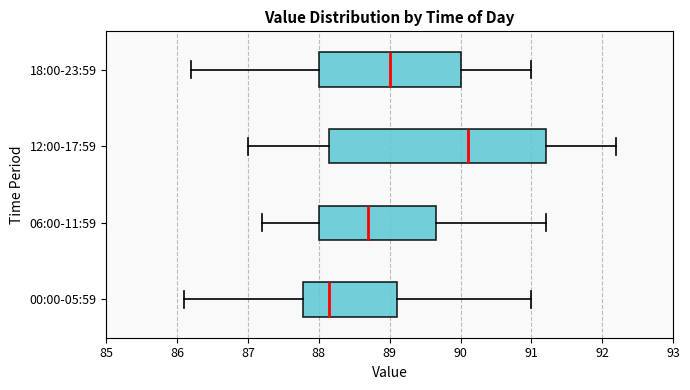

Reading bottom to top, transcribe this box plot: for each box, give where its median line is, the range the box spans, and where its two whiskers end, as read against the x-axis. The values are not printed on the chart, so give them approximately, as read against the axis.

00:00-05:59: median 88.2, box 87.8 to 89.1, whiskers 86.1 to 91.0
06:00-11:59: median 88.7, box 88.0 to 89.7, whiskers 87.2 to 91.2
12:00-17:59: median 90.1, box 88.2 to 91.2, whiskers 87.0 to 92.2
18:00-23:59: median 89.0, box 88.0 to 90.0, whiskers 86.2 to 91.0